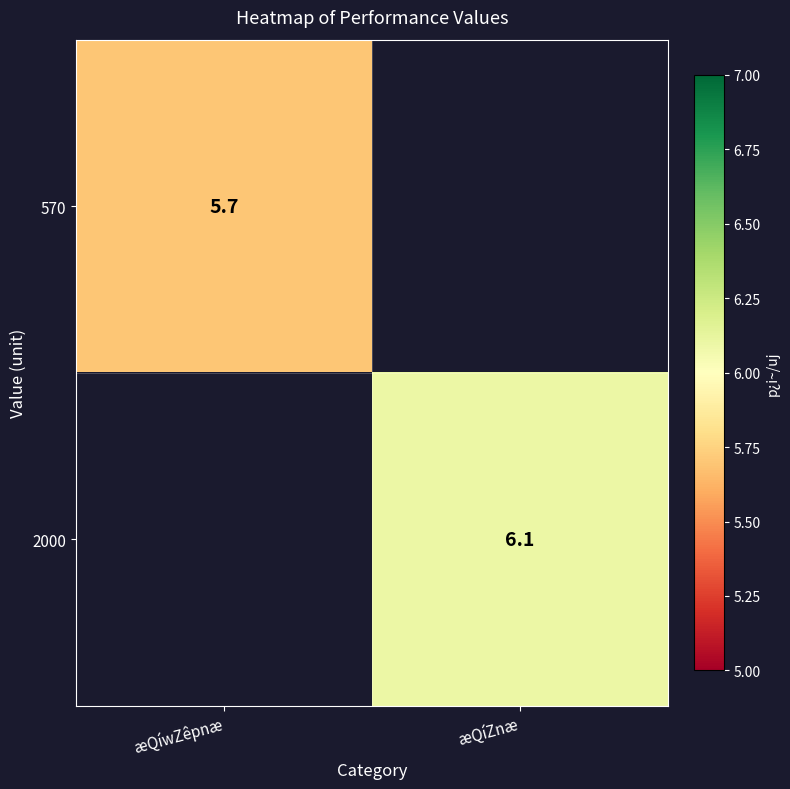

The value of 2000 at æQíZnæ is 6.1. True or false?

True